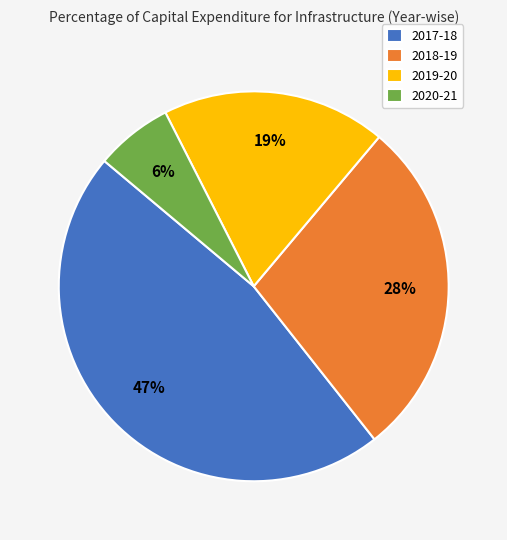

Is it true that 2018-19 is 41% of the pie?

False